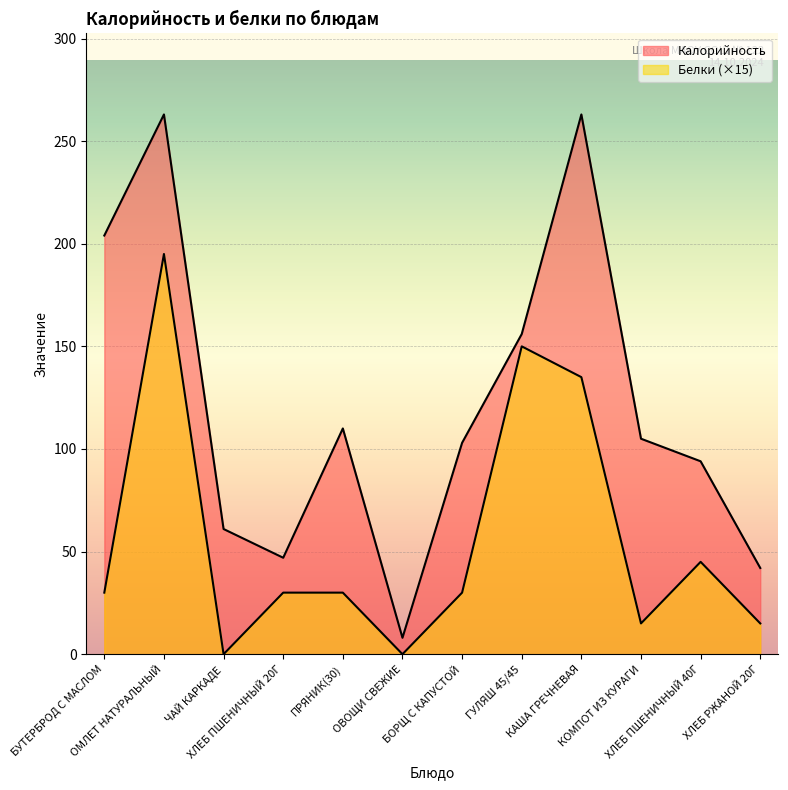

At which category does Белки reach its first local peak?

ОМЛЕТ НАТУРАЛЬНЫЙ